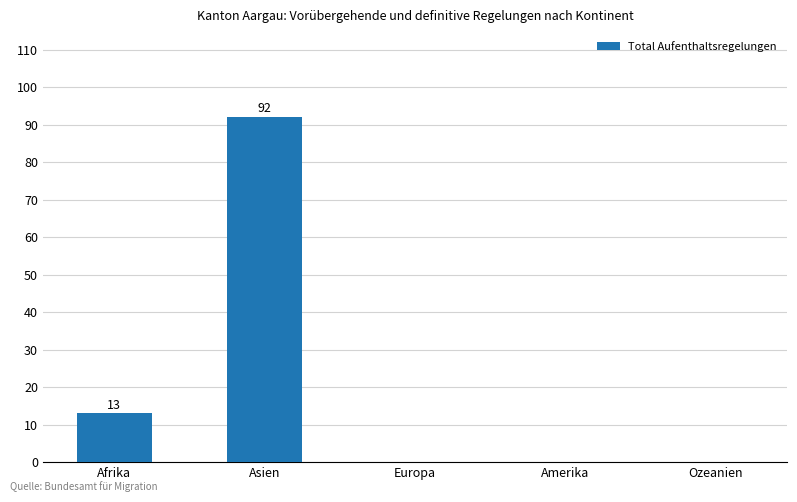

Is it true that the value at Ozeanien is -37?

False